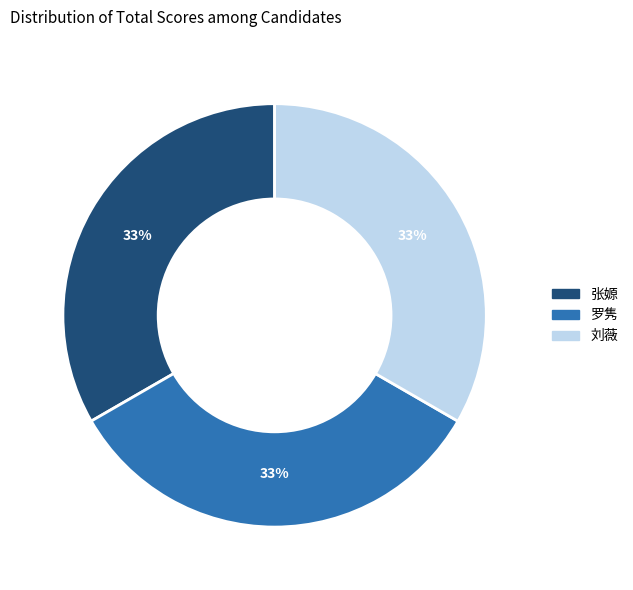

To the nearest percent, what is the combined percentage of 罗隽 and 刘薇?

67%